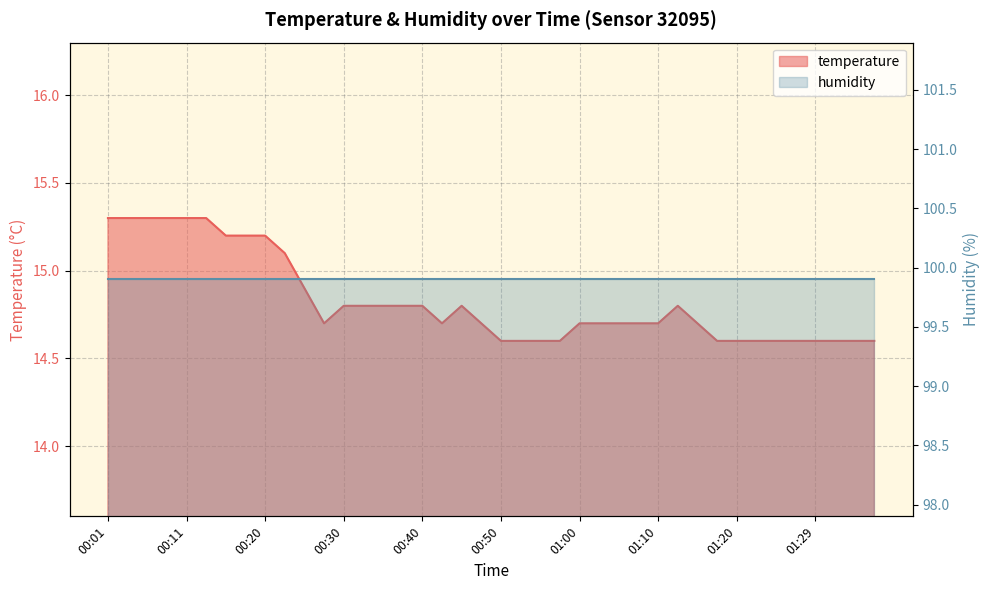

What is the label of the 19th point from the right?

00:53